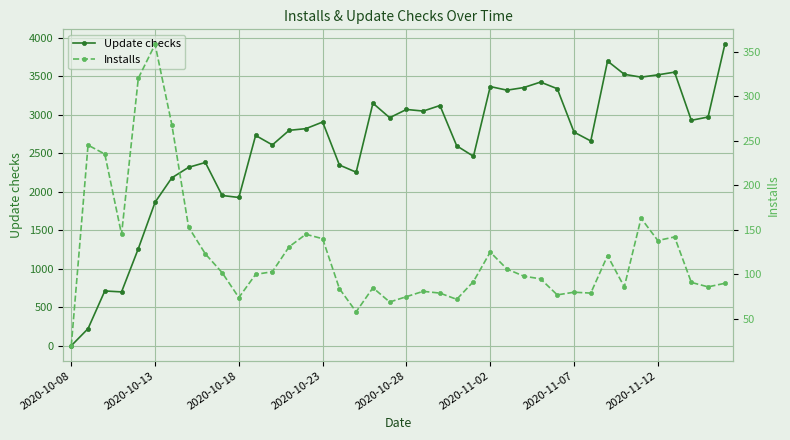

How many data points in Update checks are less than 2819?

20